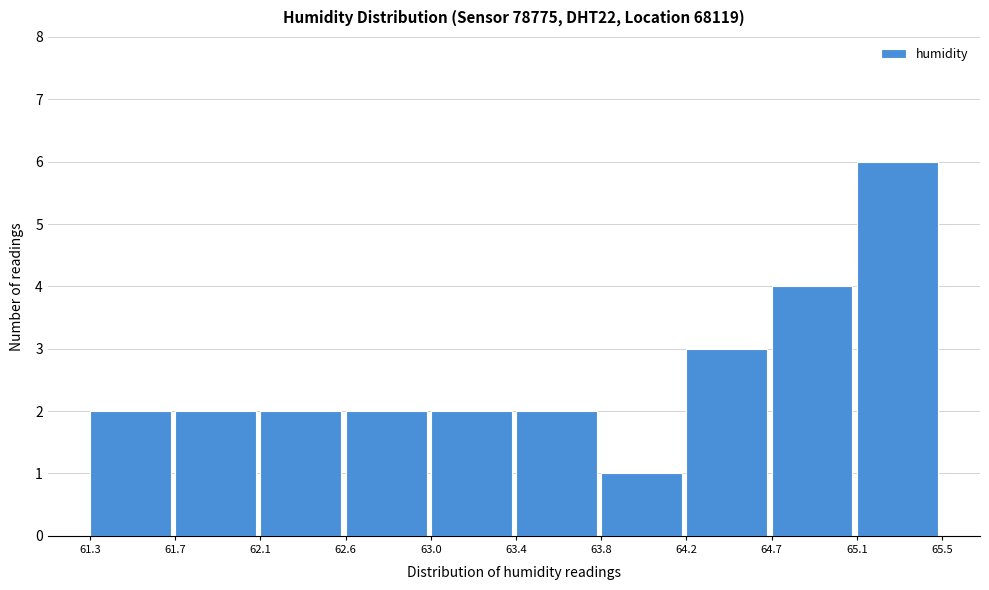

Reading left to right, transcribe this chart: for each bar, give the range it covers on the x-axis and its height. The values are not printed on the chart, so give them approximately, as read against the axis.

61.3 to 61.7: 2
61.7 to 62.1: 2
62.1 to 62.6: 2
62.6 to 63.0: 2
63.0 to 63.4: 2
63.4 to 63.8: 2
63.8 to 64.2: 1
64.2 to 64.7: 3
64.7 to 65.1: 4
65.1 to 65.5: 6